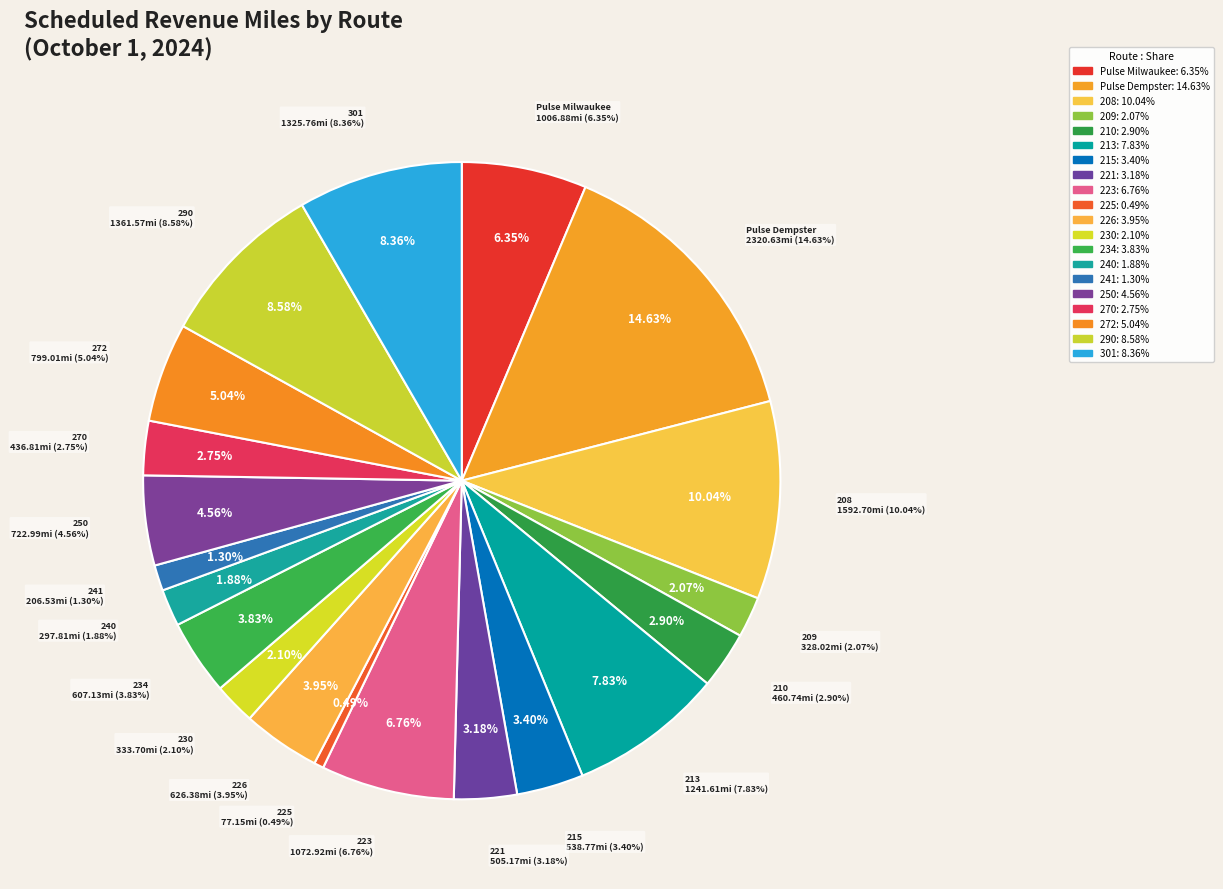

Which slice is the smallest?

225